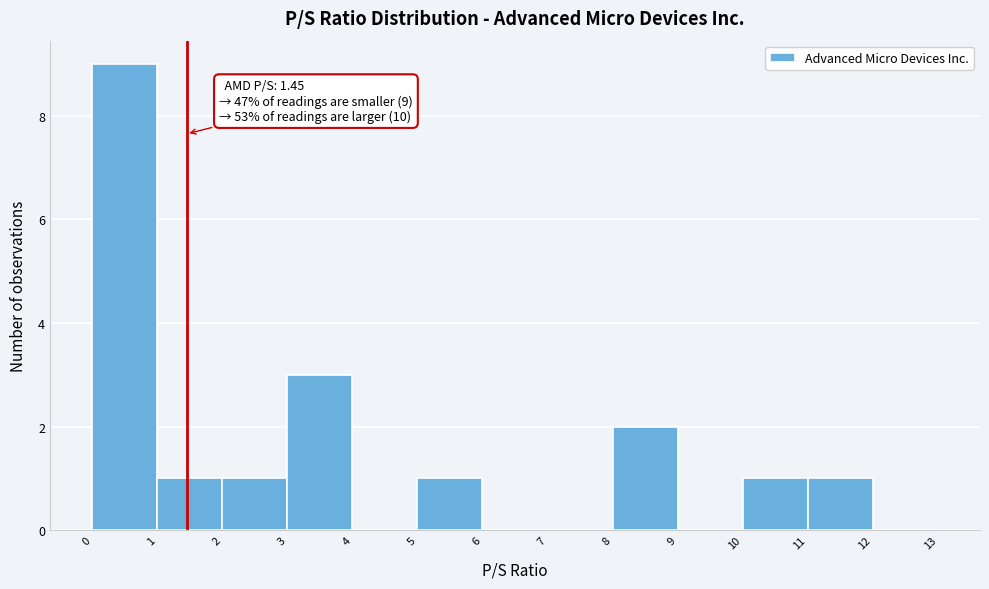

Which range on the x-axis has the tallest bar?

0 to 1